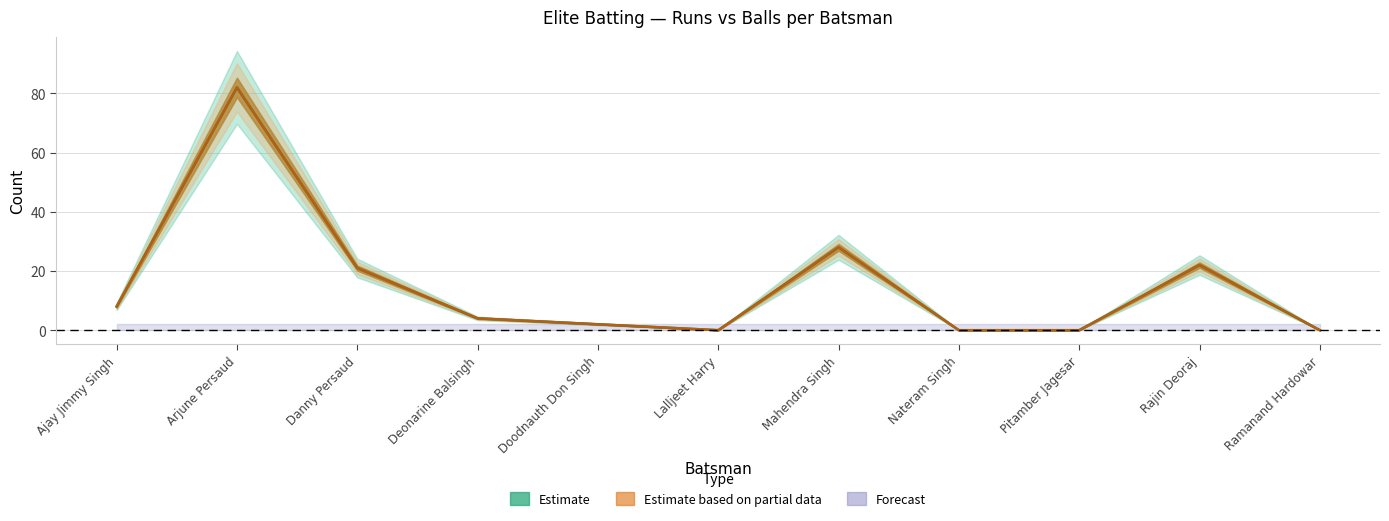

Reading right to left, list all the values displayed in this chart.

Runs: Ramanand Hardowar=0	Rajin Deoraj=22	Pitamber Jagesar=0	Nateram Singh=0	Mahendra Singh=28	Lalljeet Harry=0	Doodnauth Don Singh=2	Deonarine Balsingh=4	Danny Persaud=21	Arjune Persaud=82	Ajay Jimmy Singh=8
Balls: Ramanand Hardowar=0	Rajin Deoraj=22	Pitamber Jagesar=0	Nateram Singh=0	Mahendra Singh=28	Lalljeet Harry=0	Doodnauth Don Singh=2	Deonarine Balsingh=4	Danny Persaud=21	Arjune Persaud=82	Ajay Jimmy Singh=8